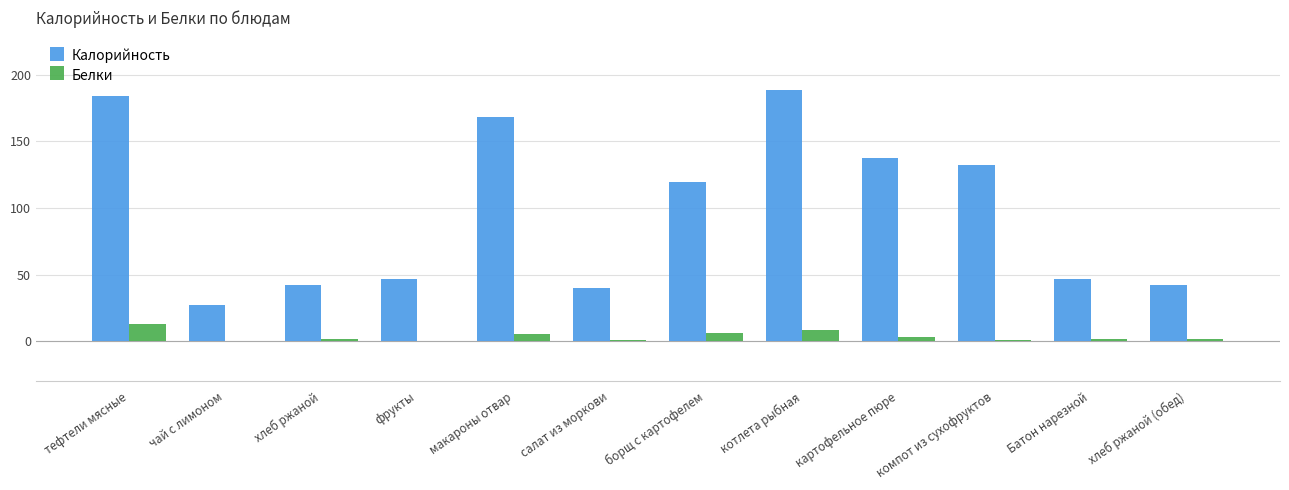

What are all the series names shown in the legend?

Калорийность, Белки